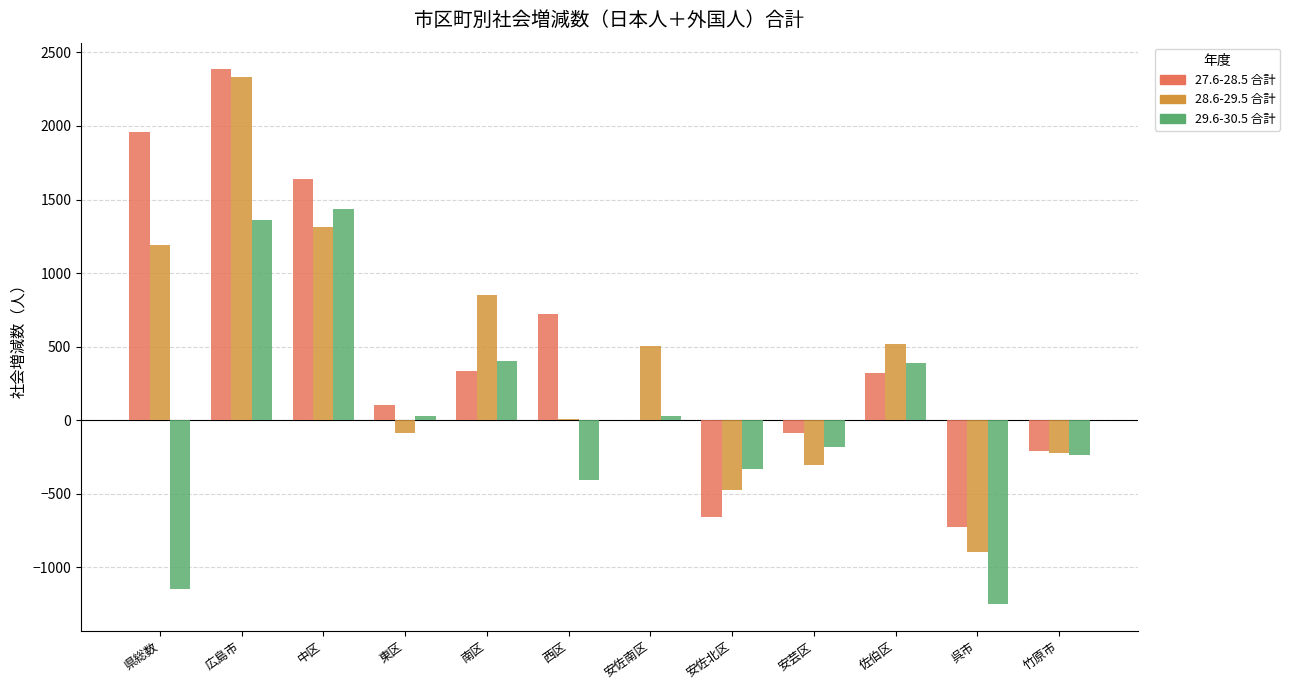

What is the spread (max minus min) of values at 安佐北区?

323